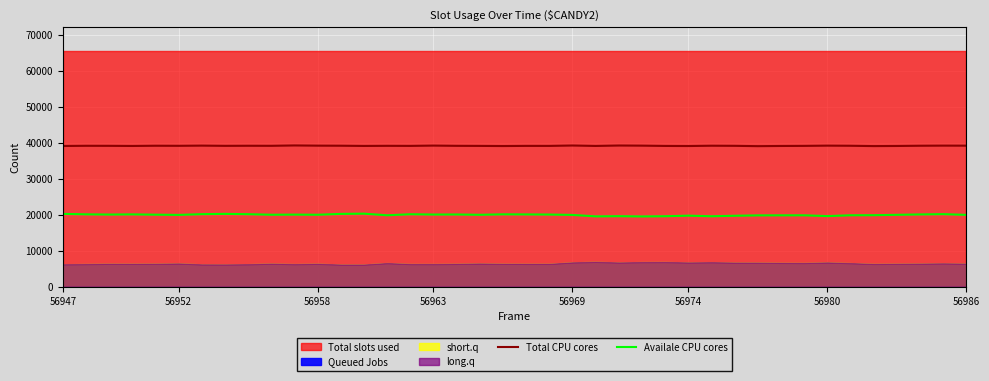

True or false: Total CPU cores and Availale CPU cores intersect in this chart.

False